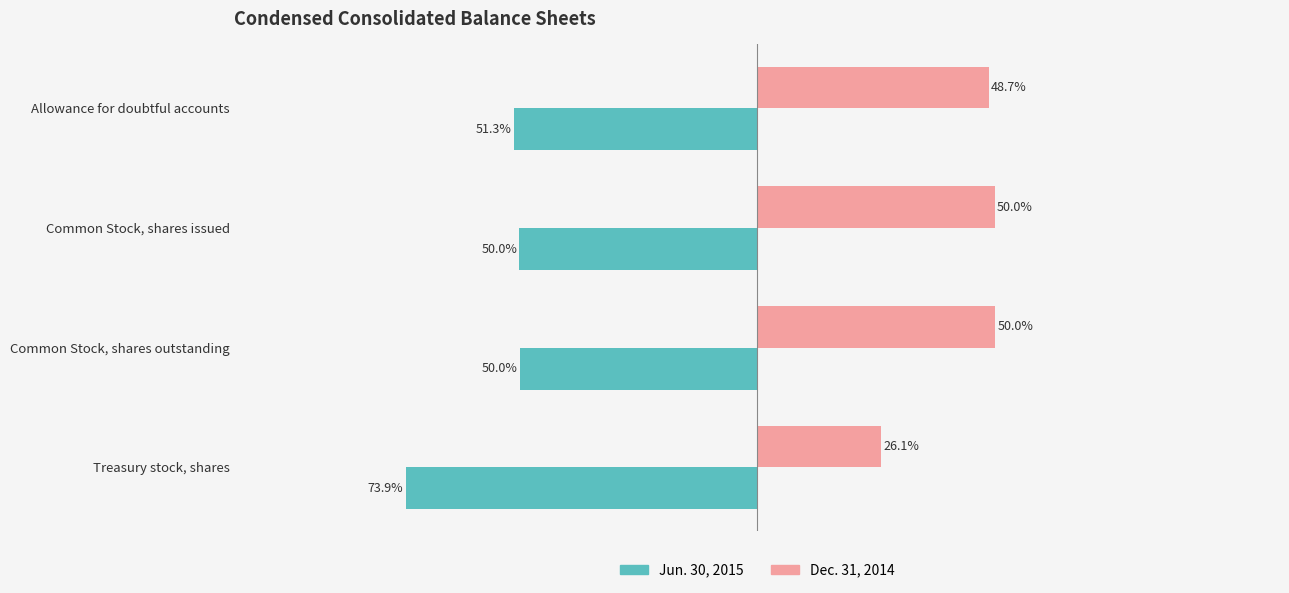

Which series has the largest total across all categories?

Dec. 31, 2014